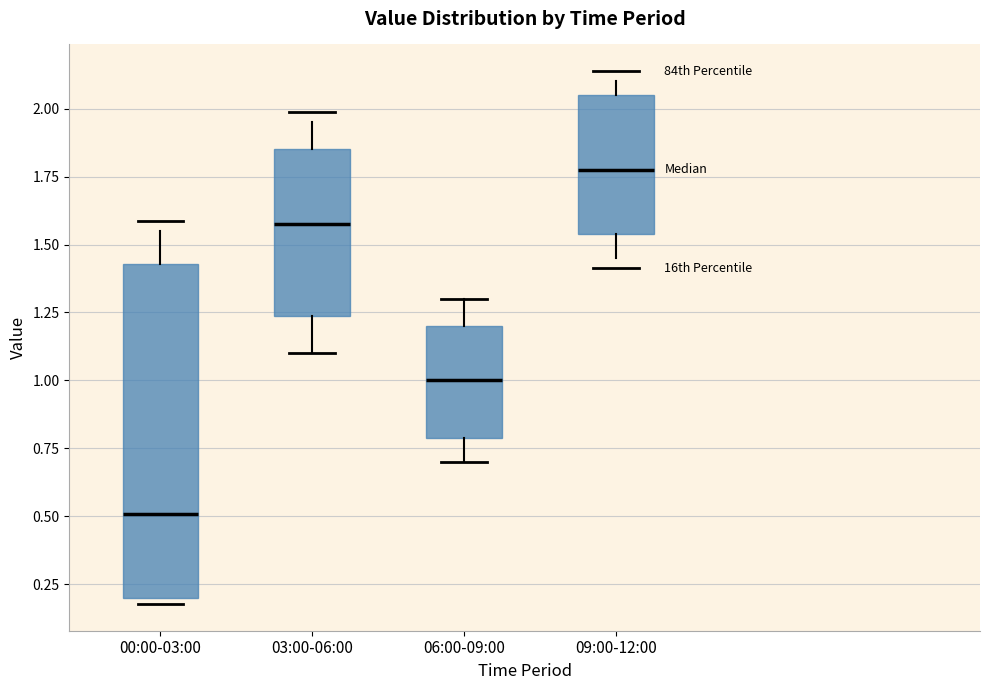

Which box has the lowest median line?

00:00-03:00